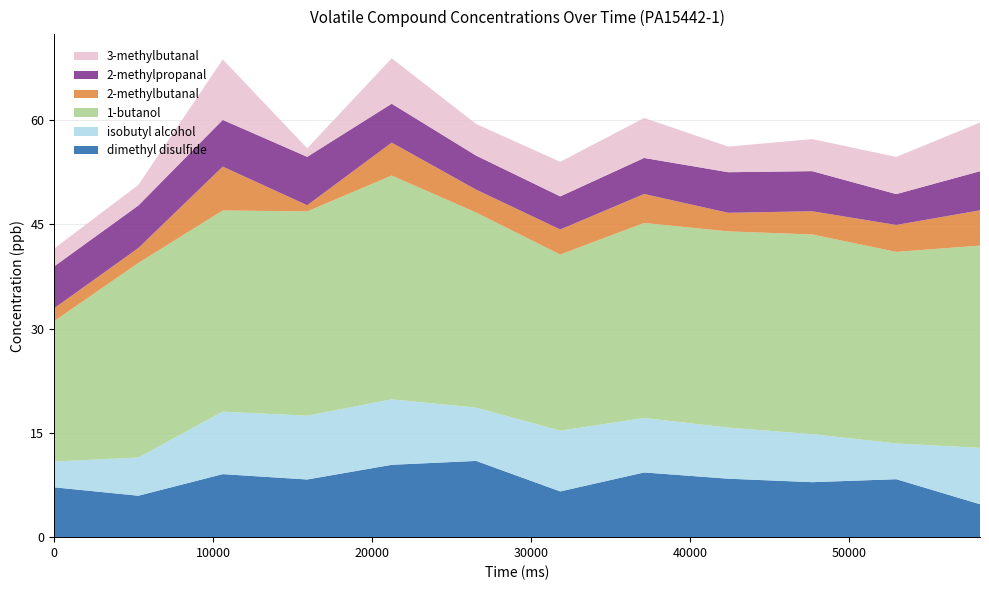

Reading right to left, list all the values displayed in this chart.

dimethyl disulfide: 58255=4.7	52989=8.3	47696=7.9	42420=8.4	37124=9.3	31848=6.6	26556=11.0	21244=10.4	15929=8.3	10614=9.1	5303=6.0	0=7.2
isobutyl alcohol: 58255=8.1	52989=5.1	47696=6.9	42420=7.3	37124=7.8	31848=8.7	26556=7.7	21244=9.4	15929=9.2	10614=9.0	5303=5.5	0=3.7
1-butanol: 58255=29.1	52989=27.6	47696=28.7	42420=28.2	37124=28.1	31848=25.3	26556=28.1	21244=32.2	15929=29.4	10614=28.9	5303=28.0	0=20.2
2-methylbutanal: 58255=5.1	52989=3.9	47696=3.3	42420=2.7	37124=4.2	31848=3.6	26556=3.3	21244=4.7	15929=0.9	10614=6.3	5303=2.1	0=1.9
2-methylpropanal: 58255=5.6	52989=4.4	47696=5.8	42420=5.8	37124=5.2	31848=4.8	26556=4.9	21244=5.6	15929=7.0	10614=6.7	5303=6.1	0=6.0
3-methylbutanal: 58255=7.0	52989=5.3	47696=4.6	42420=3.7	37124=5.8	31848=5.0	26556=4.5	21244=6.5	15929=1.2	10614=8.7	5303=3.0	0=2.6